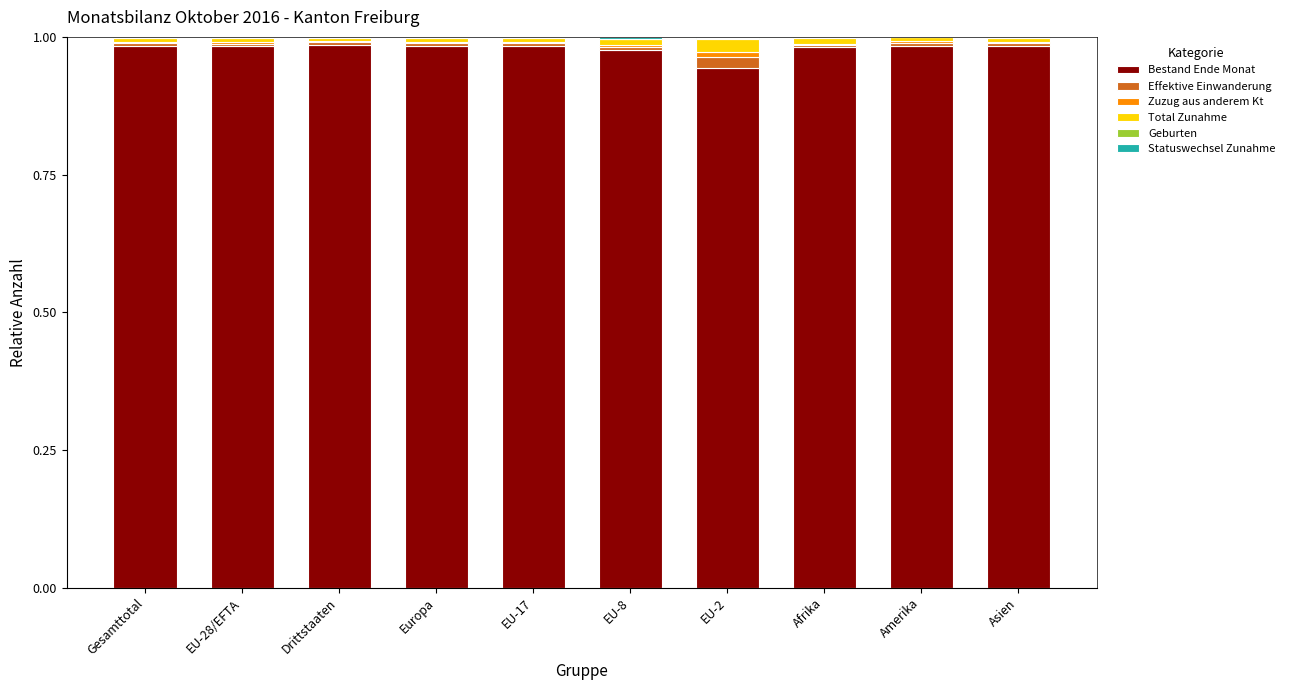

Rank the categories by Total Zunahme value from highest to lowest.

EU-2, EU-8, Afrika, Asien, EU-28/EFTA, Gesamttotal, Europa, Amerika, EU-17, Drittstaaten